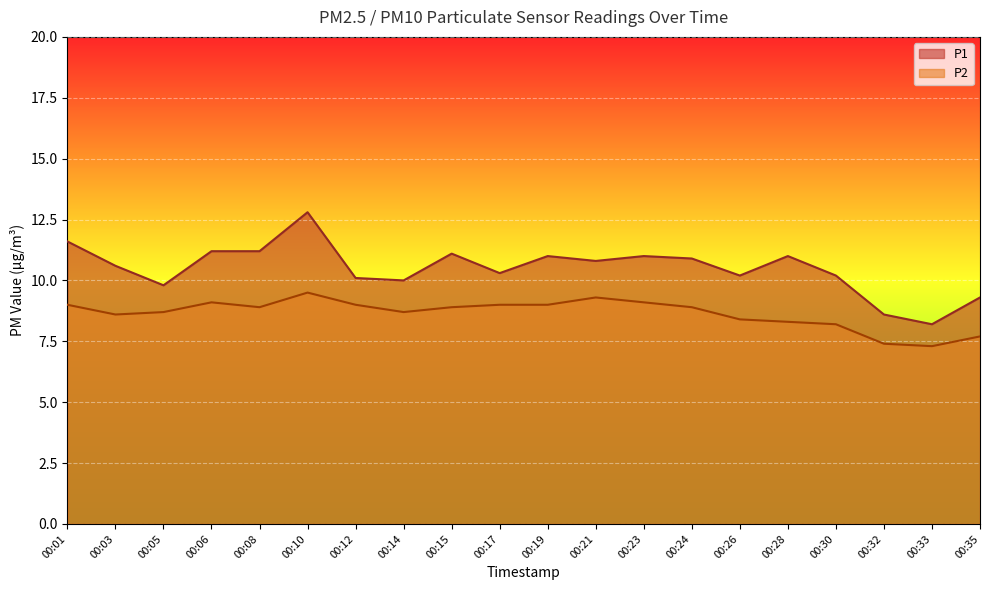

Where does the P1 series first go above 10?

00:01